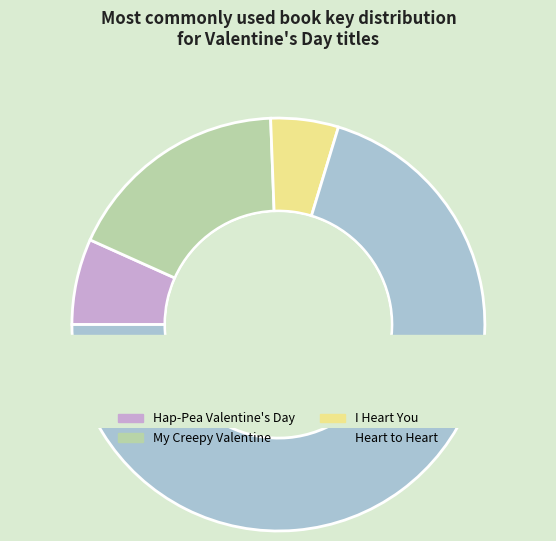

True or false: My Creepy Valentine accounts for 7% of the total.

False